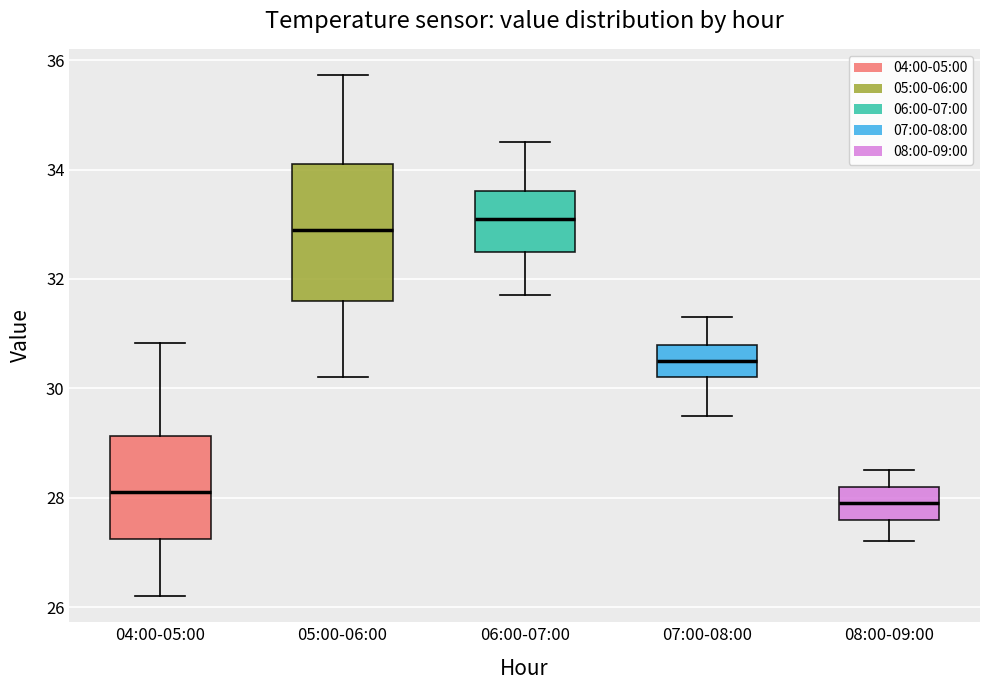

Where is the upper edge of the box for 05:00-06:00 on the y-axis? The values are not printed on the chart, so give them approximately, as read against the axis.

34.2